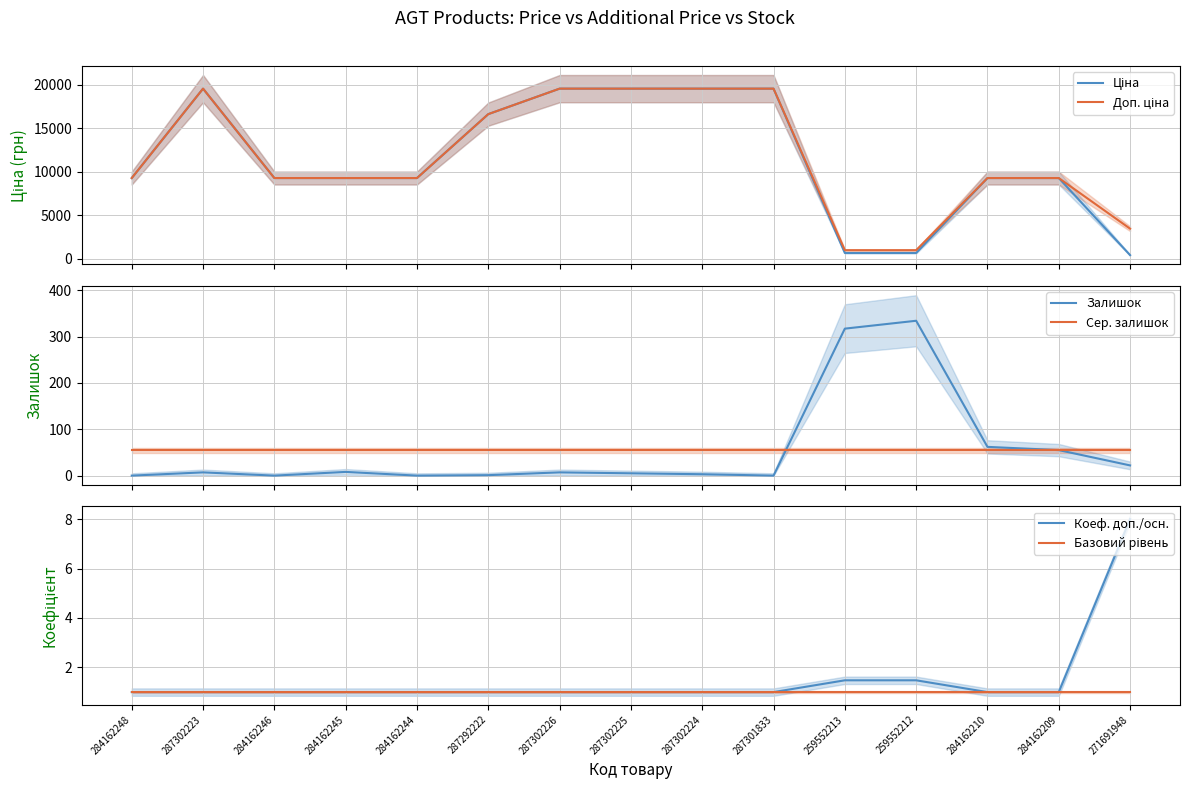

Which category has the highest value in the Базовий рівень series?

284162248